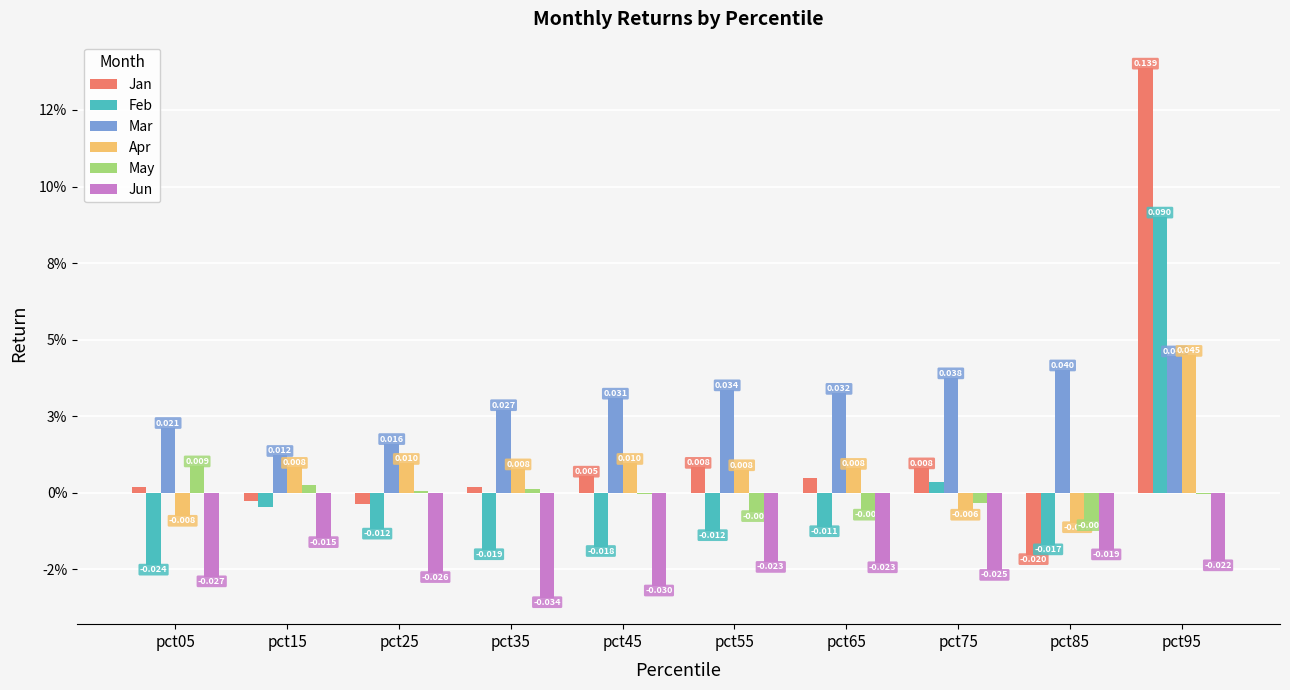

Are the bars horizontal?

No